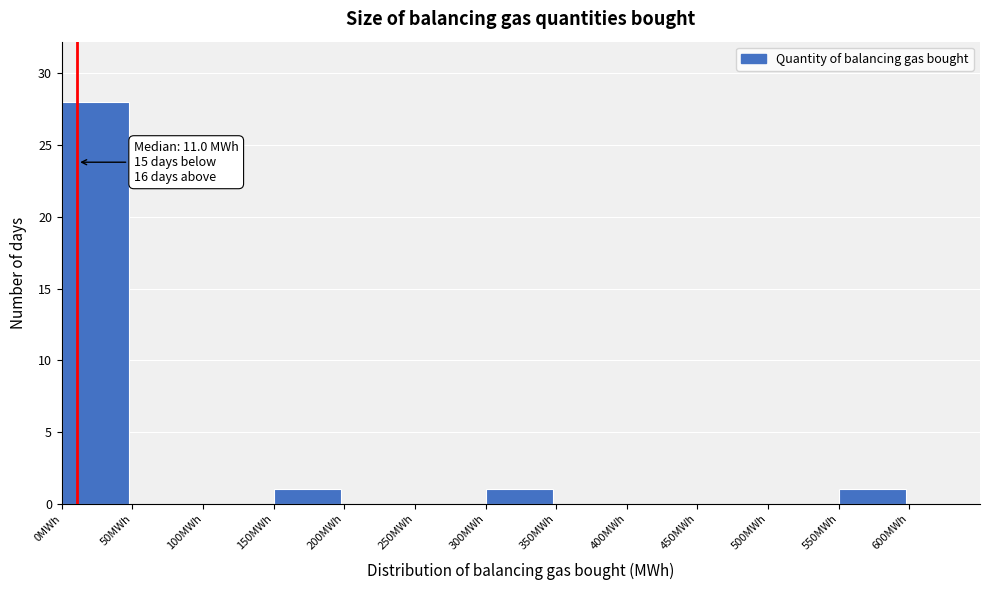

Over which range of the x-axis is the bar tallest?

0 to 50